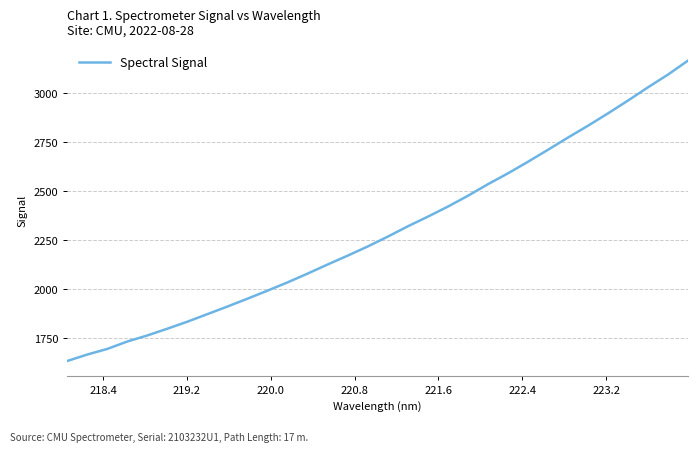

What is the minimum value shown in the chart?

1633.4